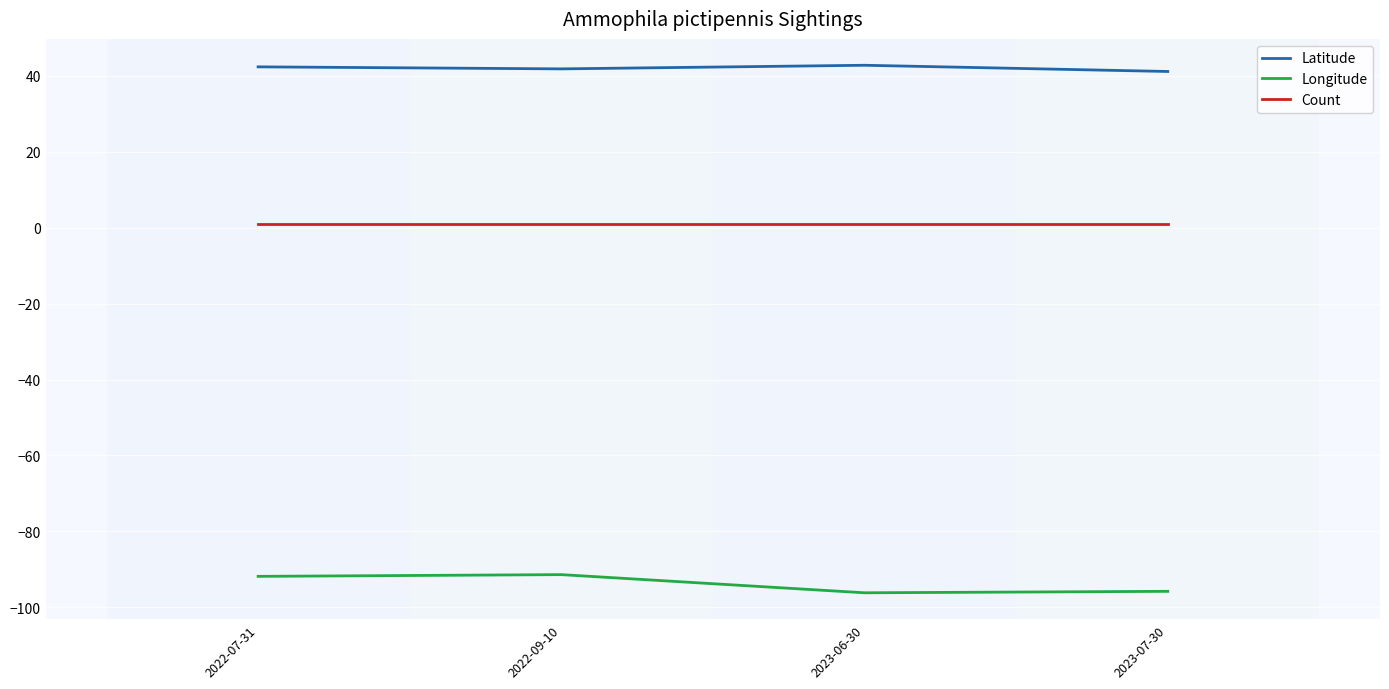

True or false: Longitude and Latitude cross at least once.

False